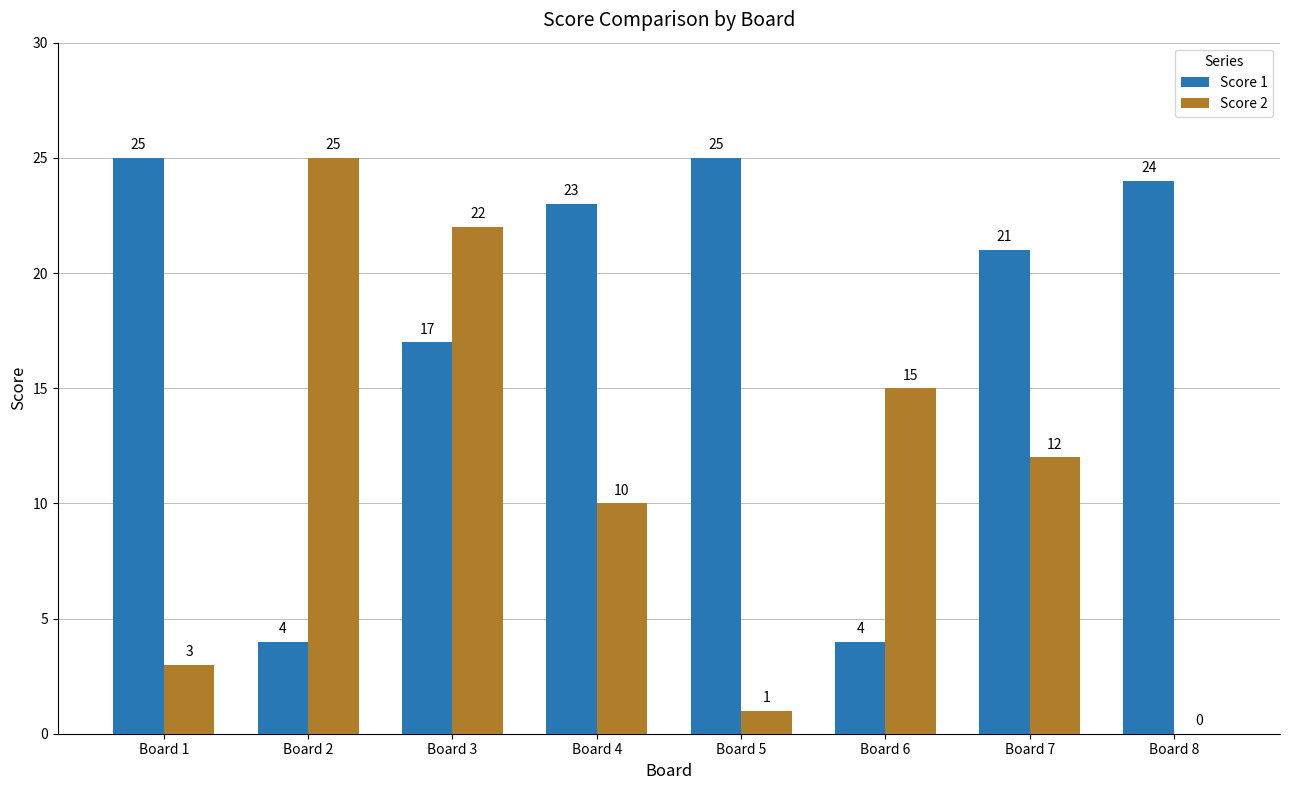

At which label is Score 2 closest to 12?

Board 7